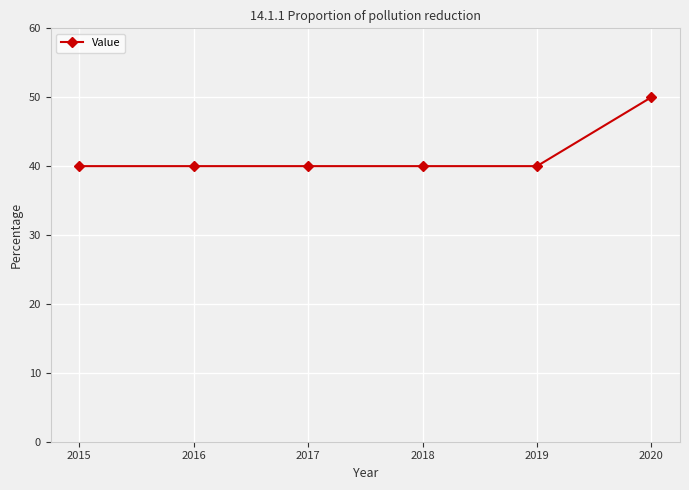

What is the smallest value displayed?

40